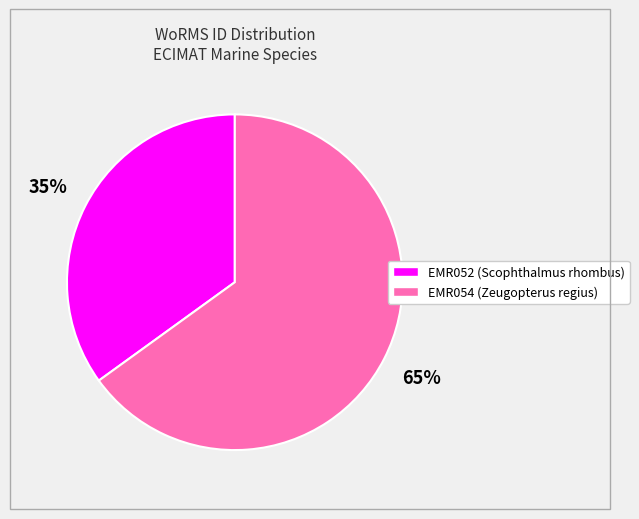

Is there a majority slice in this chart?

Yes